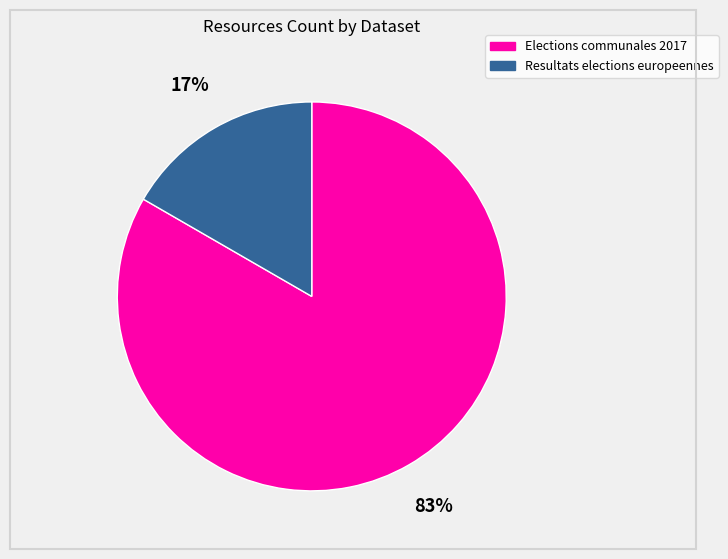

The Elections communales 2017 slice represents 72% of the pie. True or false?

False